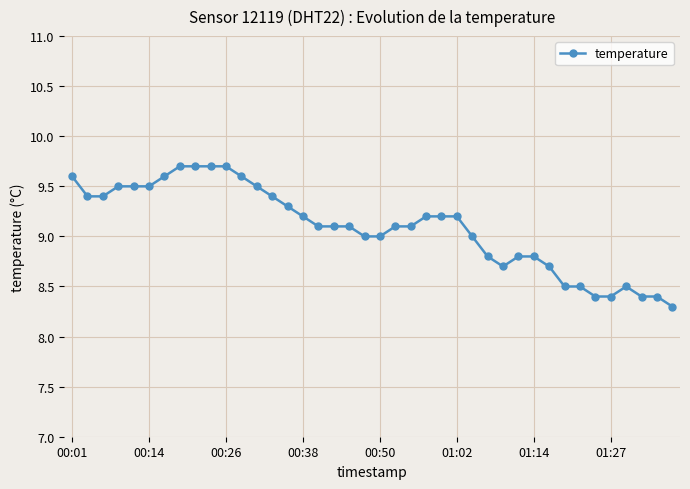

What is the maximum value shown in the chart?

9.7